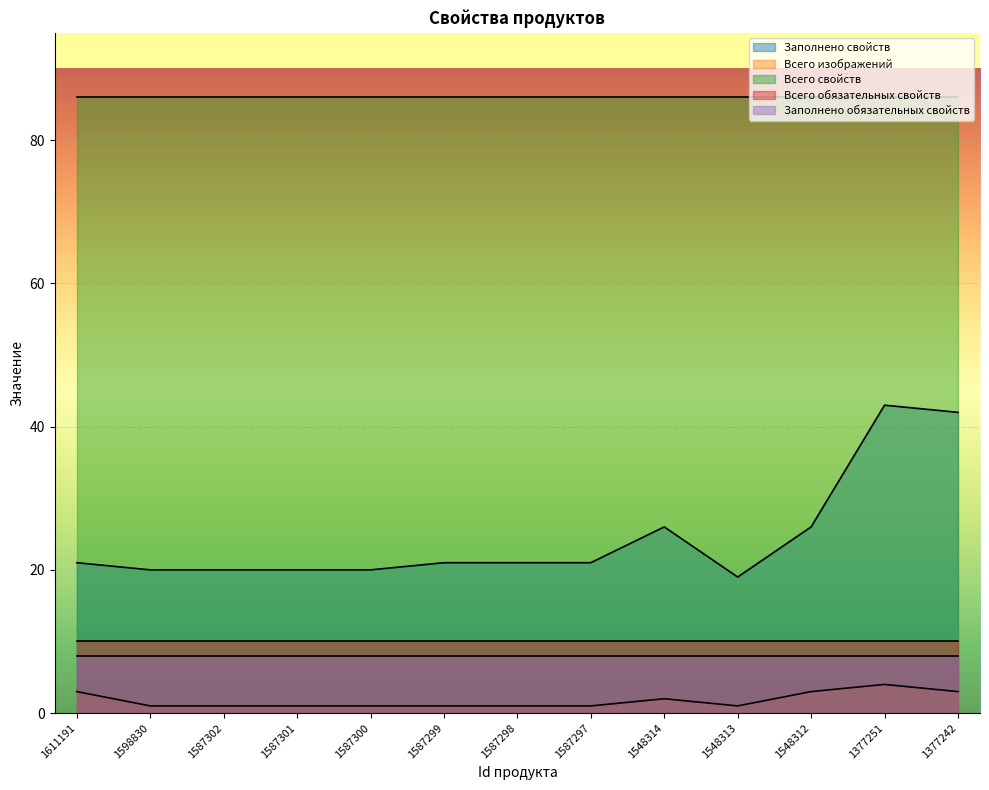

True or false: Всего изображений and Заполнено свойств intersect in this chart.

False